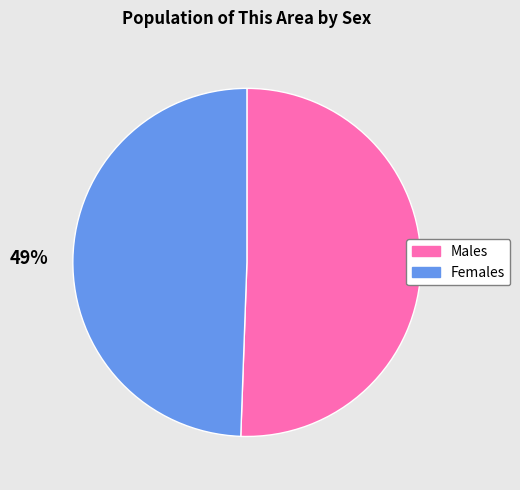

Is there a majority slice in this chart?

Yes